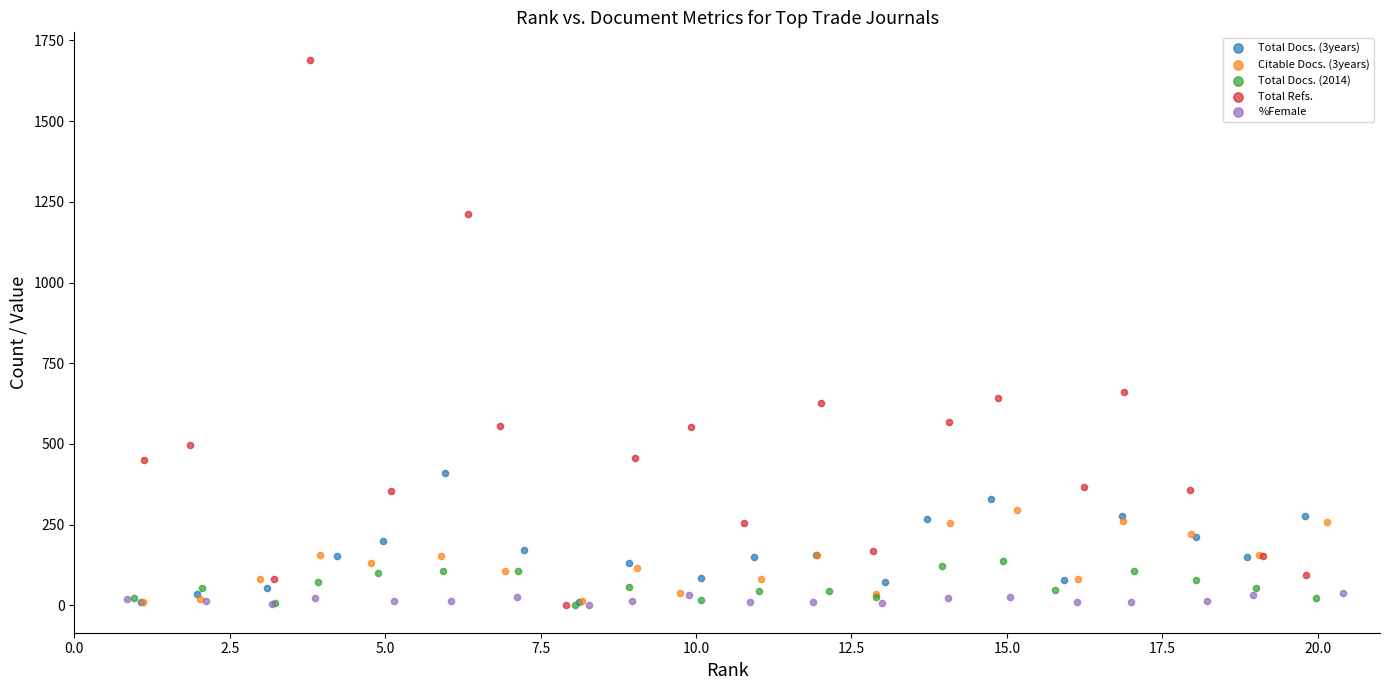

Which series reaches the maximum Y coordinate?

Total Refs.